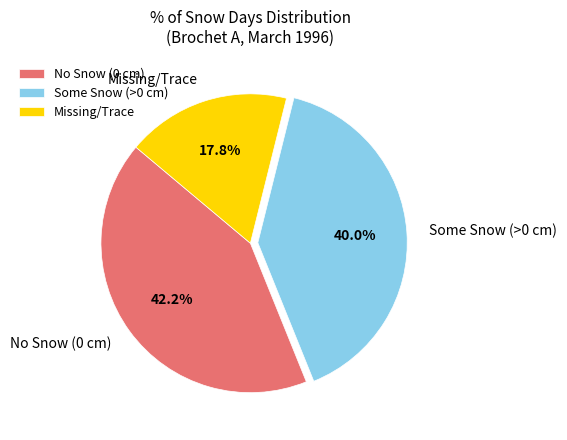

Which slice is the smallest?

Missing/Trace